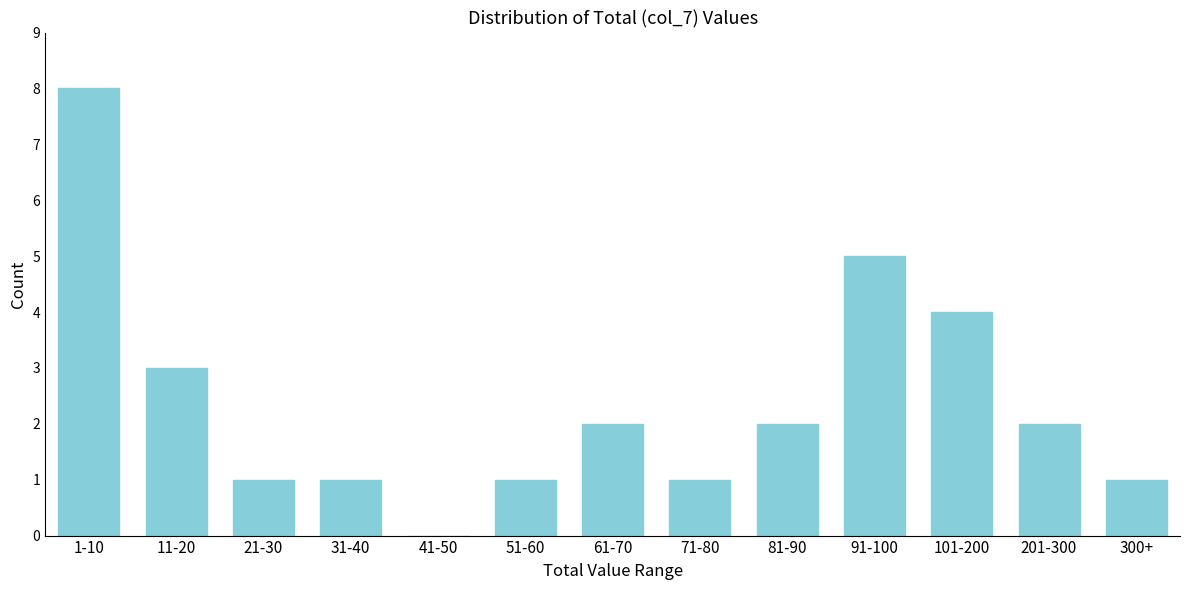

Reading right to left, transcribe all the data shown in this chart.

300+=1	201-300=2	101-200=4	91-100=5	81-90=2	71-80=1	61-70=2	51-60=1	41-50=0	31-40=1	21-30=1	11-20=3	1-10=8